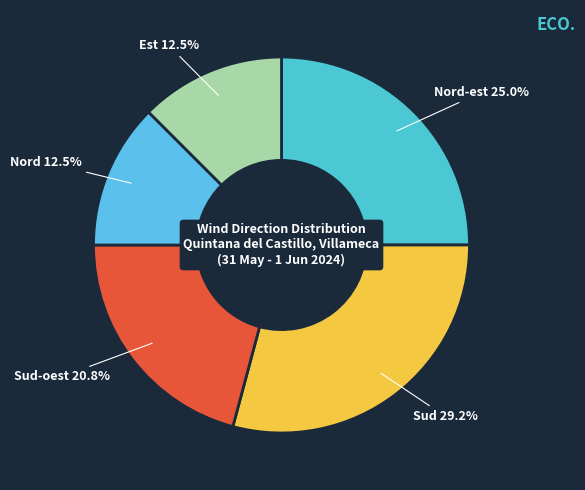

Which category has the biggest portion of the pie?

Sud 29.2%